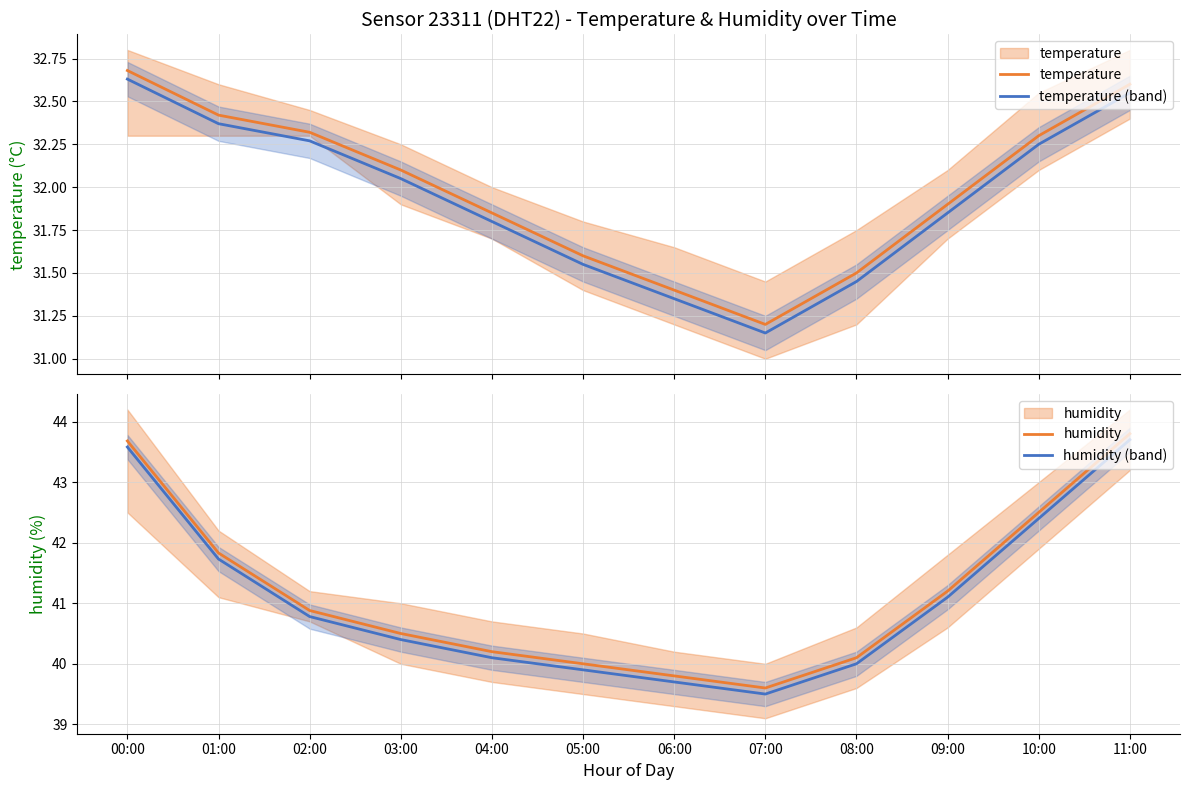

Which label corresponds to the smallest value in the chart?

07:00